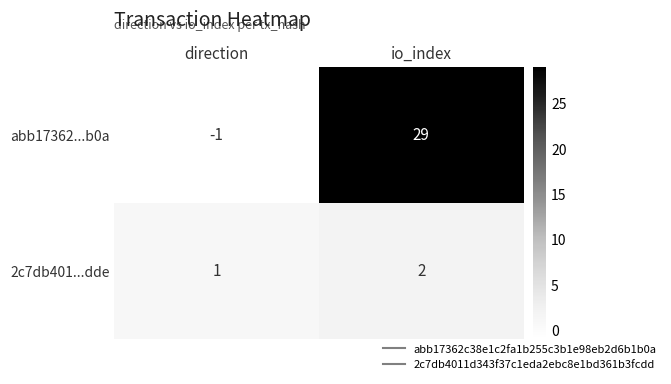

At which label does abb17362...b0a reach its minimum?

direction